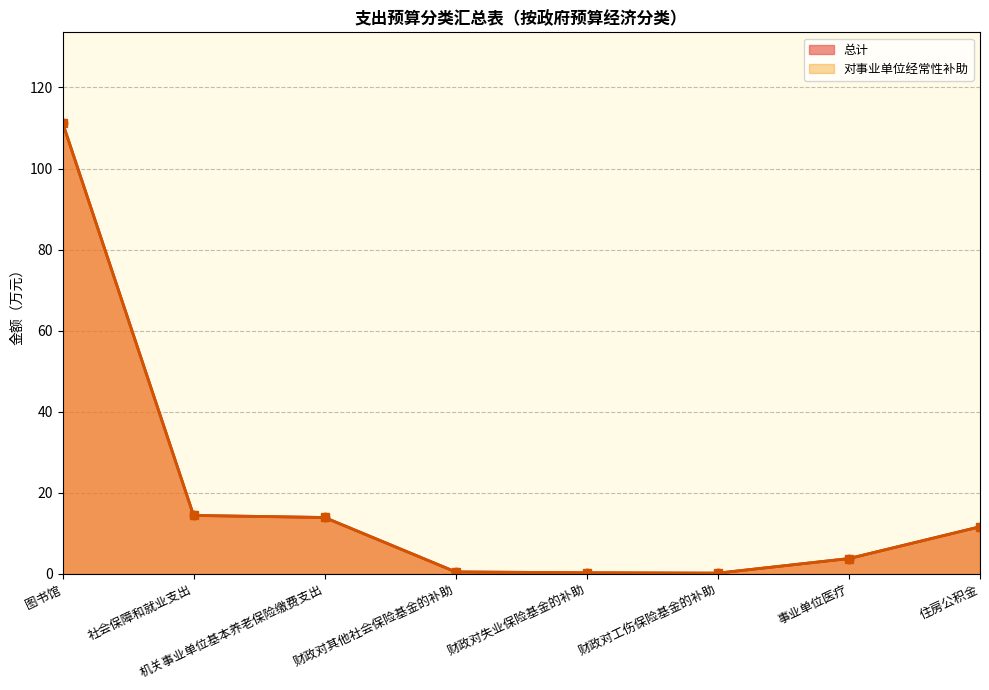

True or false: 总计 and 对事业单位经常性补助 intersect in this chart.

False